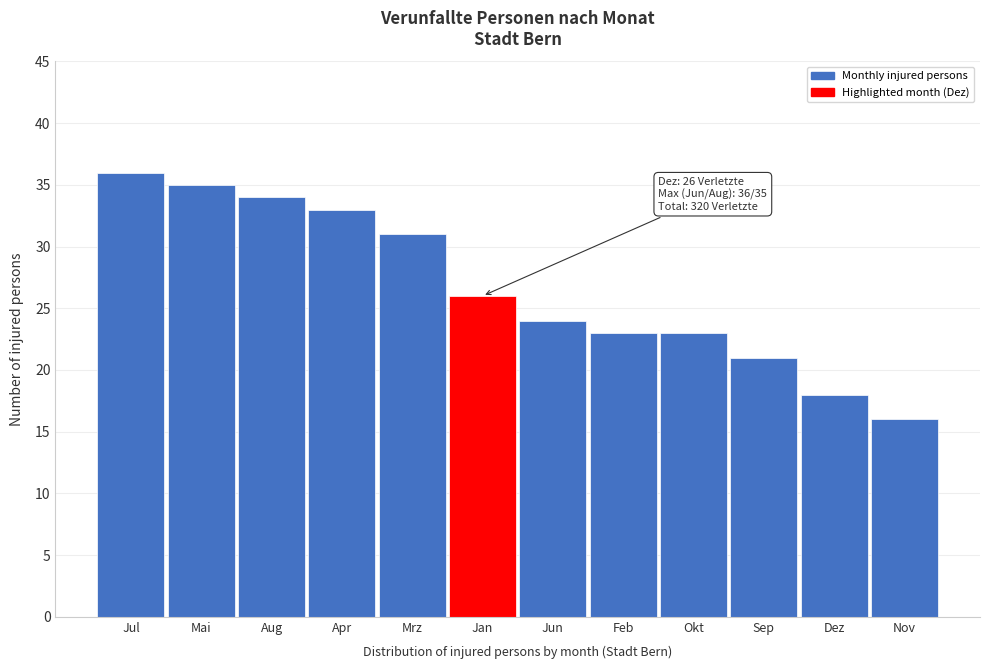

Reading left to right, transcribe all the data shown in this chart.

36	35	34	33	31	26	24	23	23	21	18	16